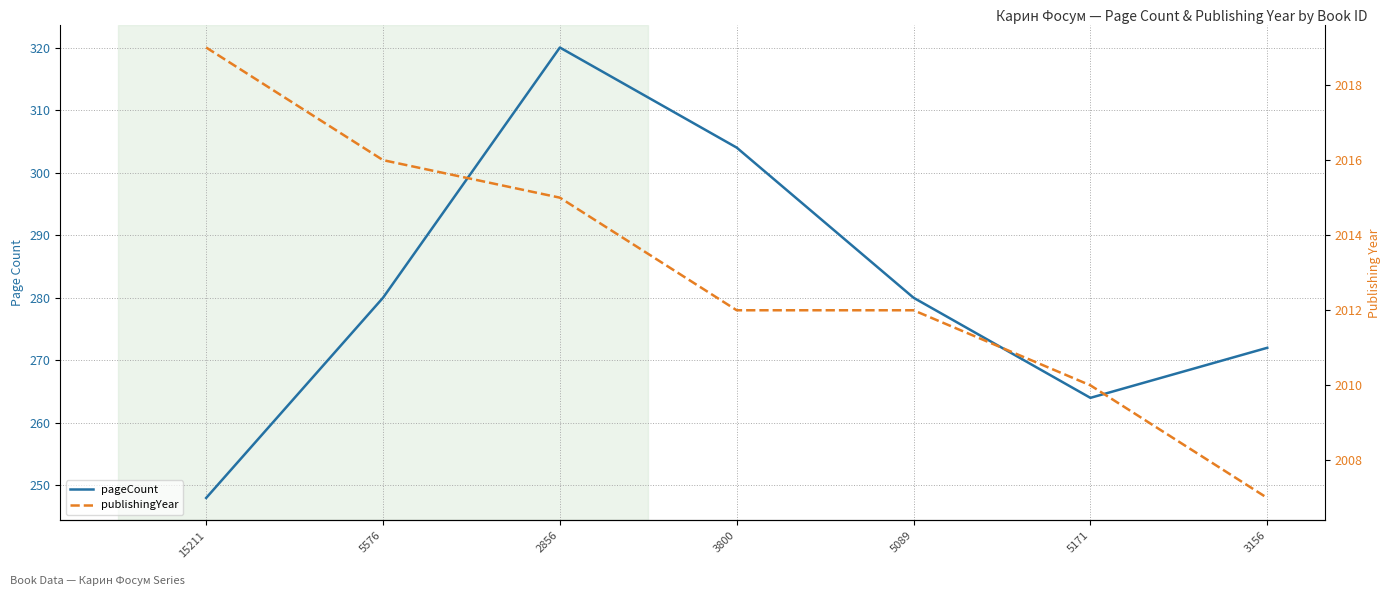

How many interior local peaks does the pageCount series have?

1